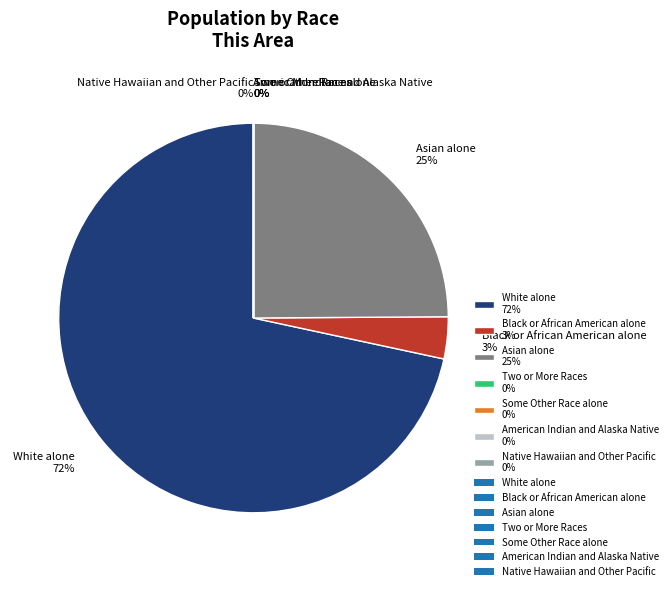

Which category has the smallest portion of the pie?

Native Hawaiian and Other Pacific